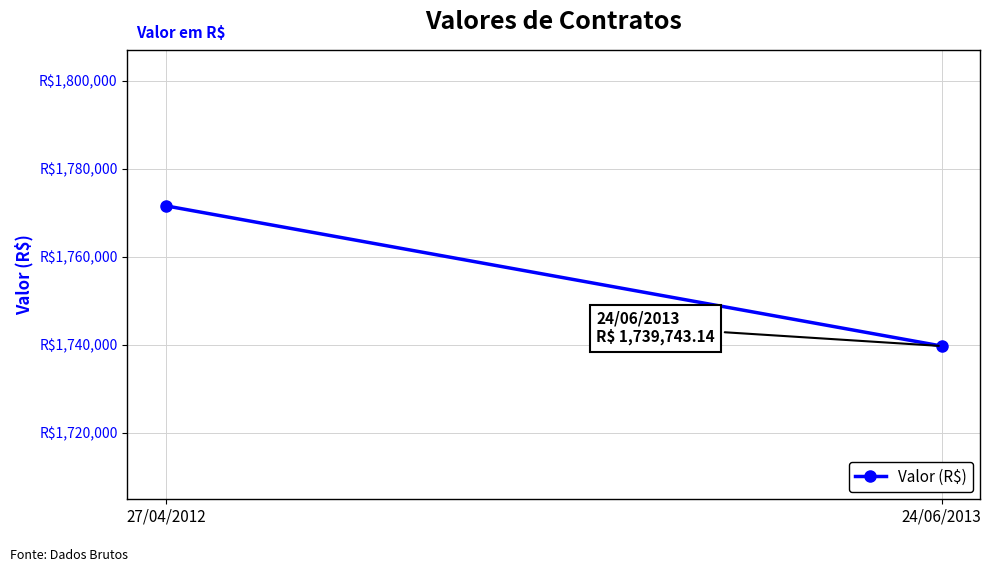

How many values exceed 1771563?

1